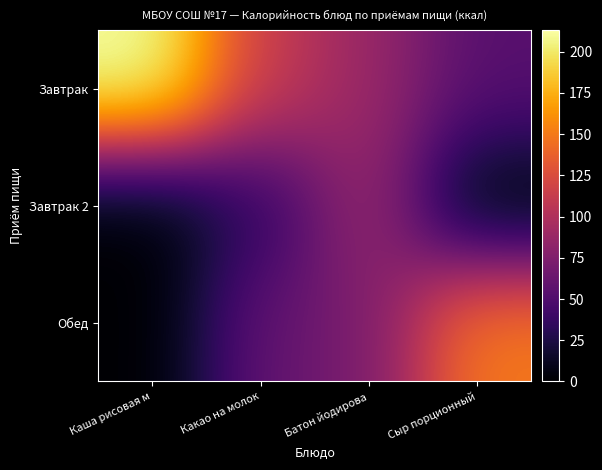

Which has a higher value, Батон йодирова or Сыр порционный?

Батон йодирова